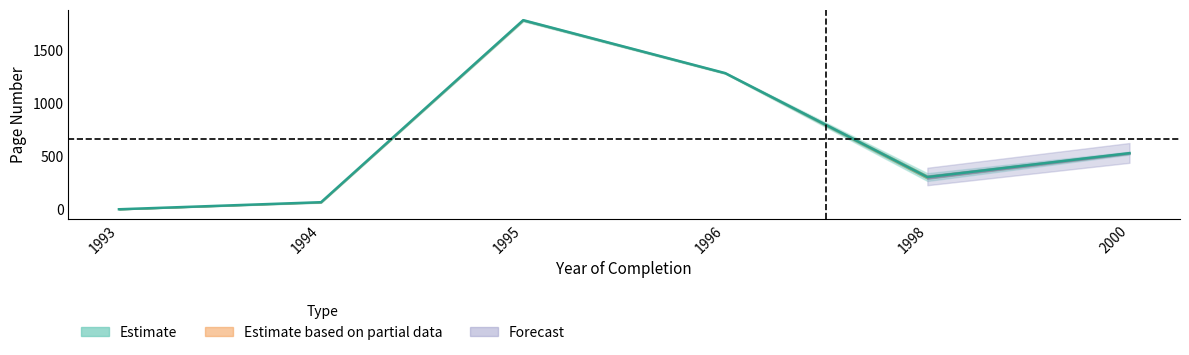

What is the value of the 6th point from the left?

529.0